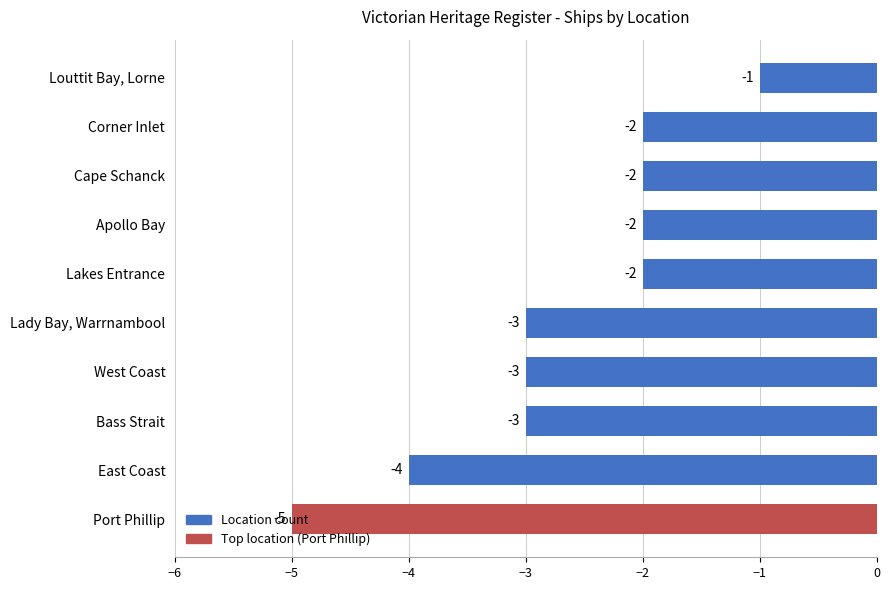

True or false: the data shows -2 at Cape Schanck.

True